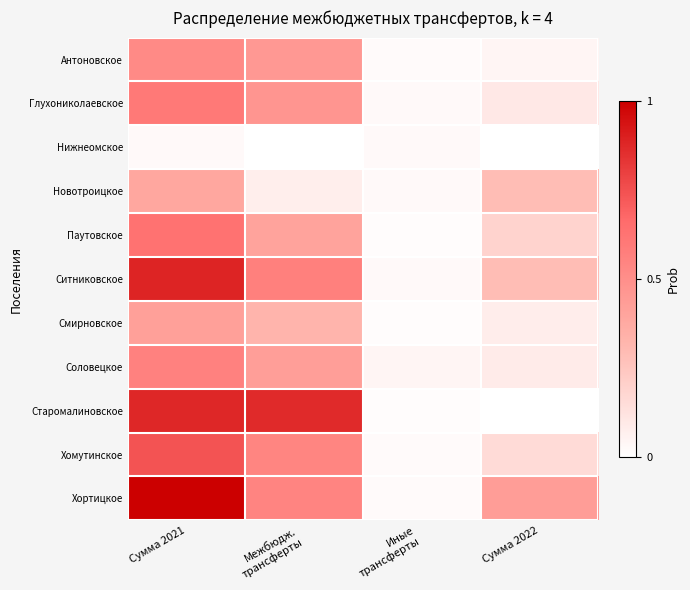

Reading right to left, list all the values displayed in this chart.

Антоновское: Сумма 2022=83200.0	Иные
трансферты=36182.8	Межбюдж.
трансферты=825134.0	Сумма 2021=944816.8
Глухониколаевское: Сумма 2022=182000.0	Иные
трансферты=48243.7	Межбюдж.
трансферты=853168.0	Сумма 2021=1083711.7
Нижнеомское: Сумма 2022=0.0	Иные
трансферты=48243.7	Межбюдж.
трансферты=0.0	Сумма 2021=48243.7
Новотроицкое: Сумма 2022=520000.0	Иные
трансферты=48243.7	Межбюдж.
трансферты=136108.0	Сумма 2021=704651.7
Паутовское: Сумма 2022=351000.0	Иные
трансферты=24121.9	Межбюдж.
трансферты=734490.0	Сумма 2021=1142711.9
Ситниковское: Сумма 2022=520000.0	Иные
трансферты=48243.7	Межбюдж.
трансферты=1028072.0	Сумма 2021=1606615.7
Смирновское: Сумма 2022=143000.0	Иные
трансферты=24121.9	Межбюдж.
трансферты=591587.0	Сумма 2021=759008.9
Соловецкое: Сумма 2022=156000.0	Иные
трансферты=82029.0	Межбюдж.
трансферты=775892.0	Сумма 2021=1014221.0
Старомалиновское: Сумма 2022=0.0	Иные
трансферты=24121.9	Межбюдж.
трансферты=1567734.0	Сумма 2021=1592155.9
Хомутинское: Сумма 2022=286000.0	Иные
трансферты=36182.8	Межбюдж.
трансферты=985284.0	Сумма 2021=1341248.4
Хортицкое: Сумма 2022=780217.6	Иные
трансферты=36182.8	Межбюдж.
трансферты=995501.0	Сумма 2021=1812201.4